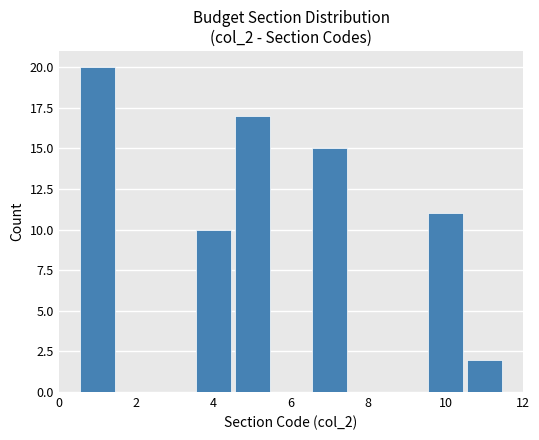

Over which range of the x-axis is the bar tallest?

0.5 to 1.5